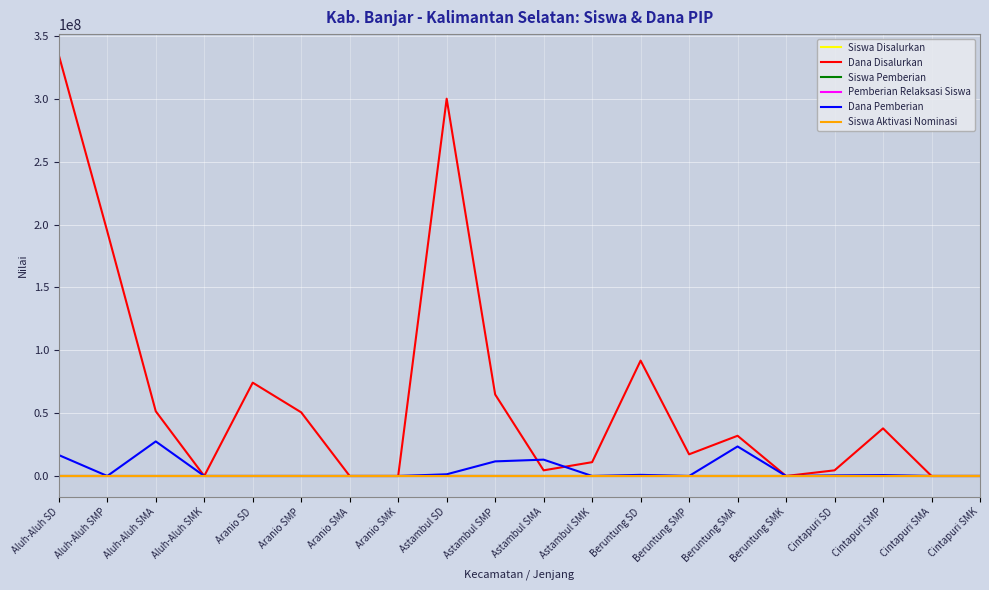

At which category is the sum across all series the highest?

Aluh-Aluh SD